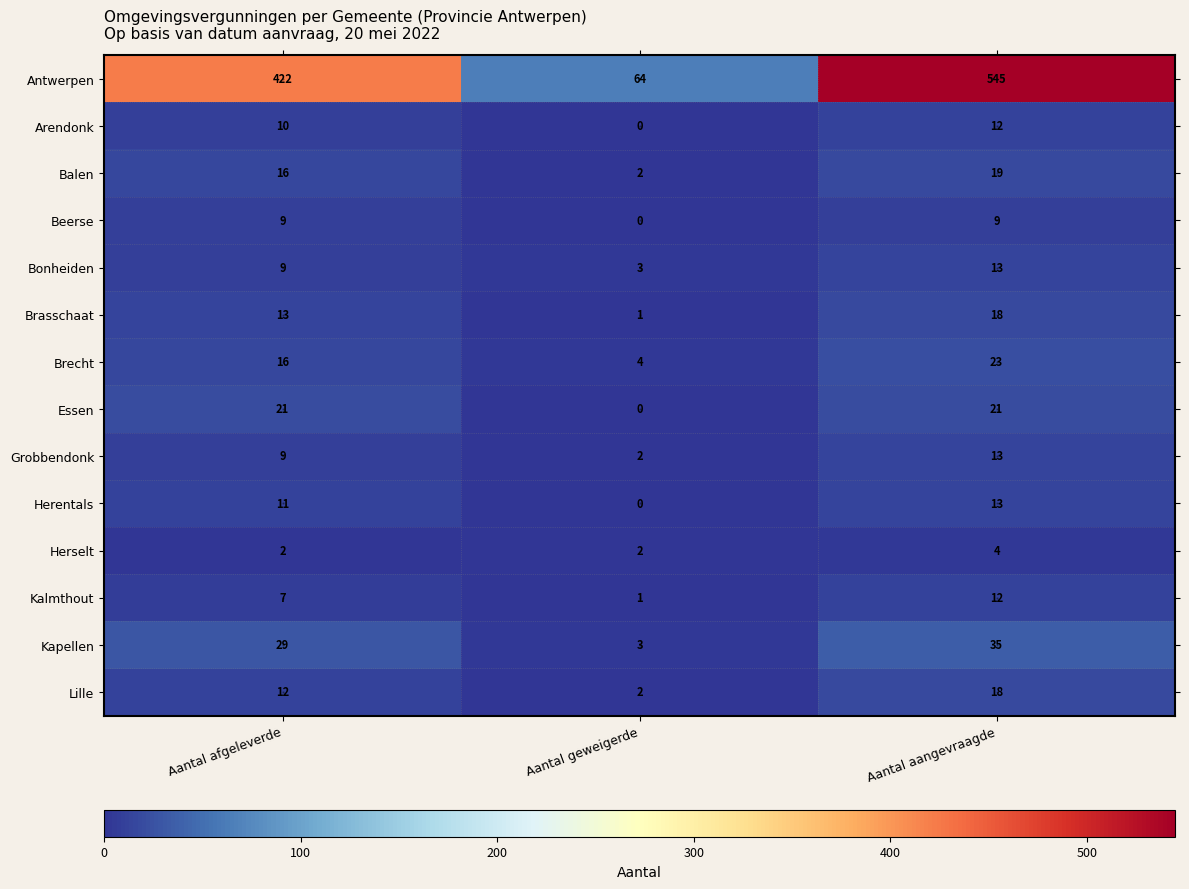

Which series has the largest total across all categories?

Antwerpen